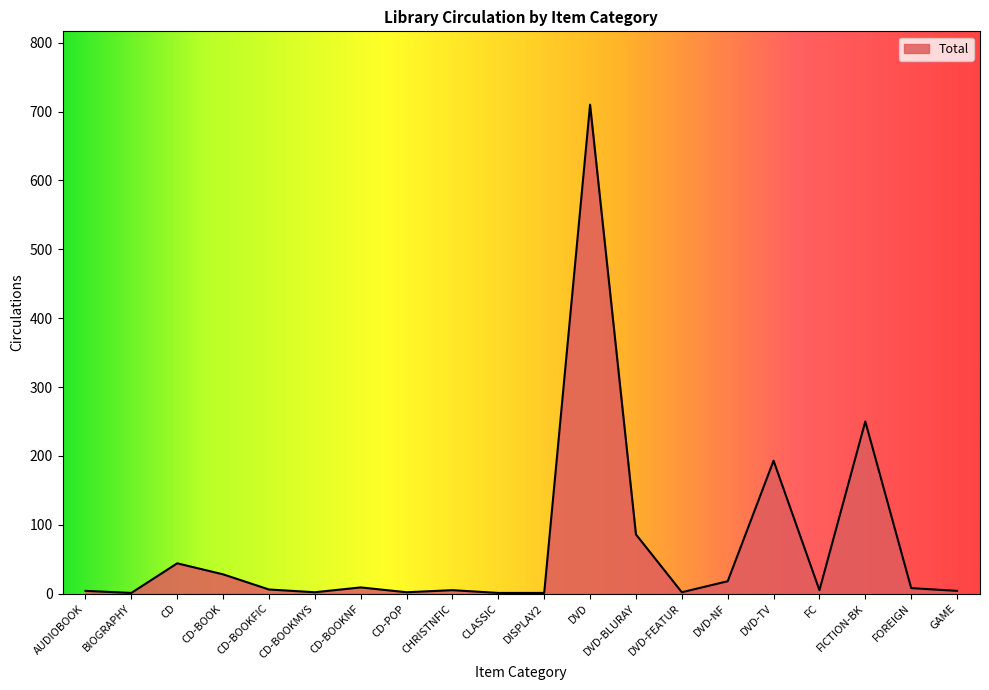

Count the number of data series in this chart.

1